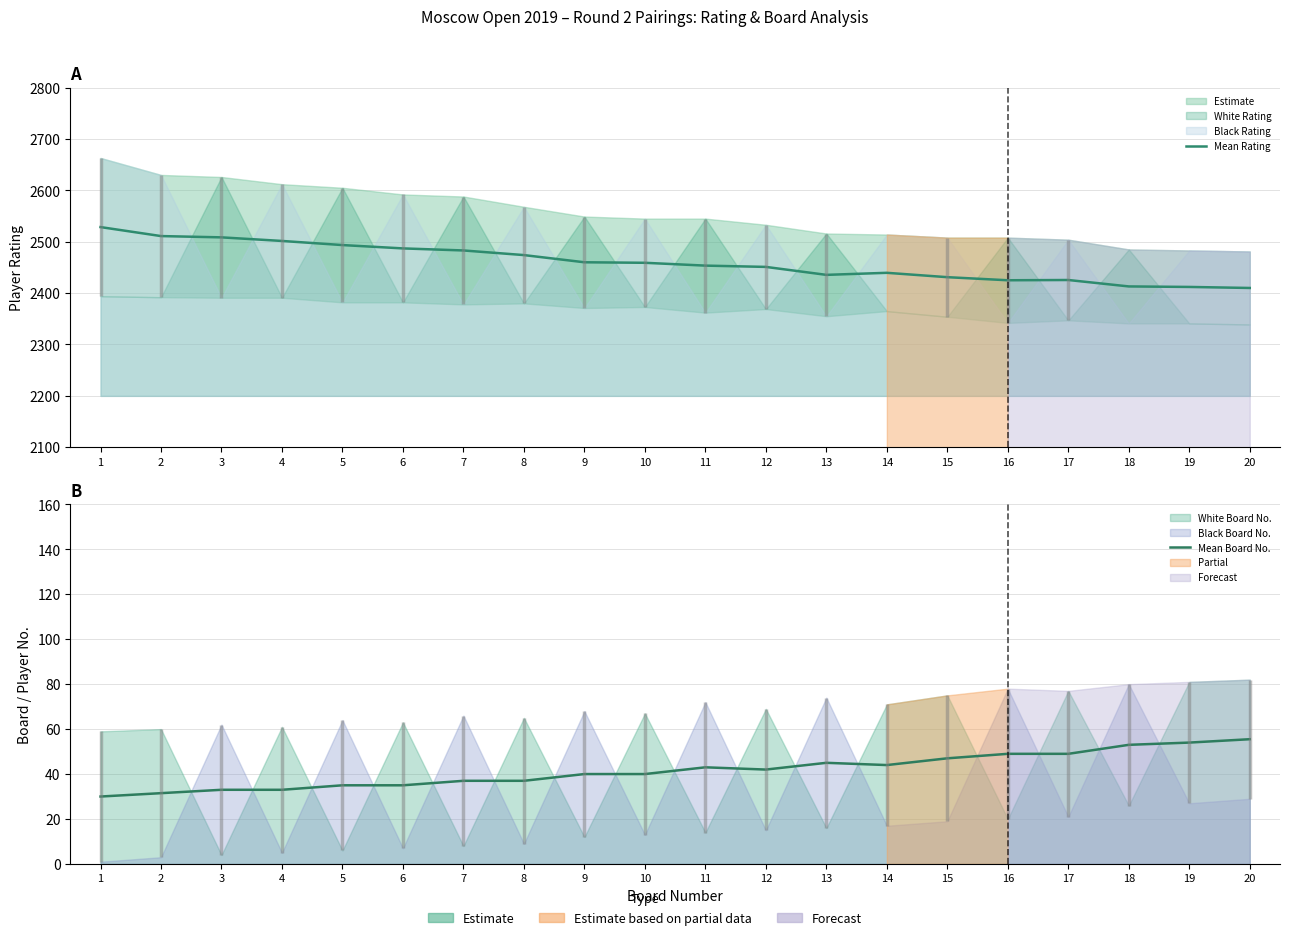

At which label is Mean Rating closest to 2469?

8